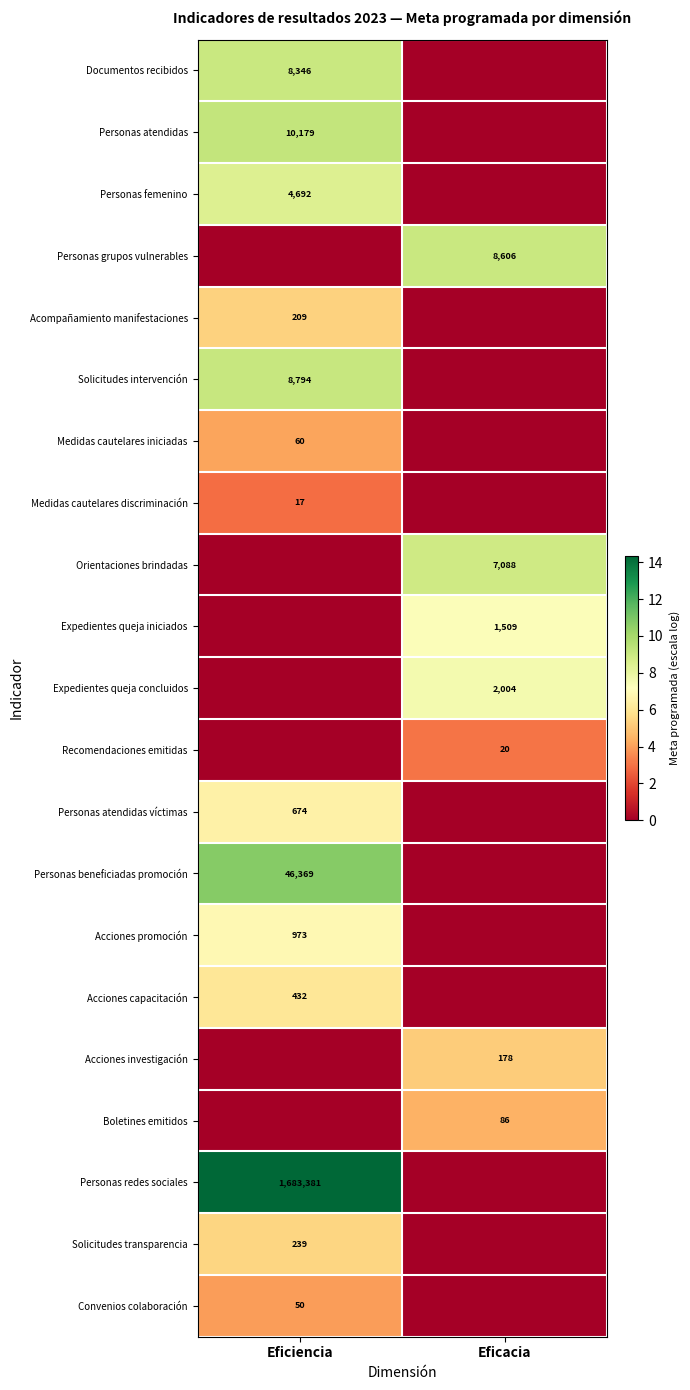

True or false: Medidas cautelares iniciadas has a value of 60 at Eficiencia.

True